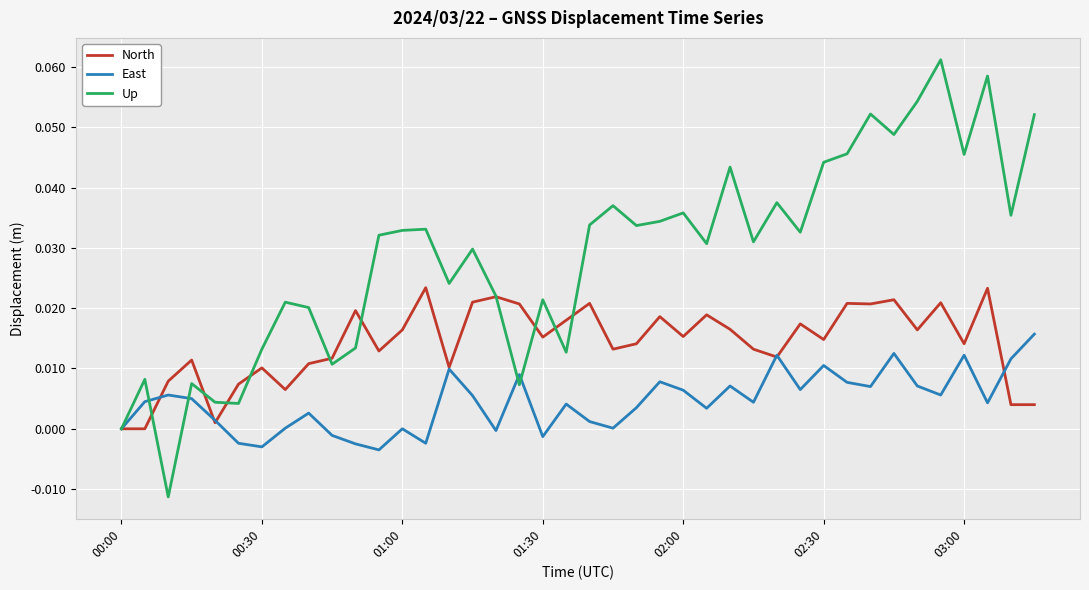

Which series has the largest range (max minus min)?

Up